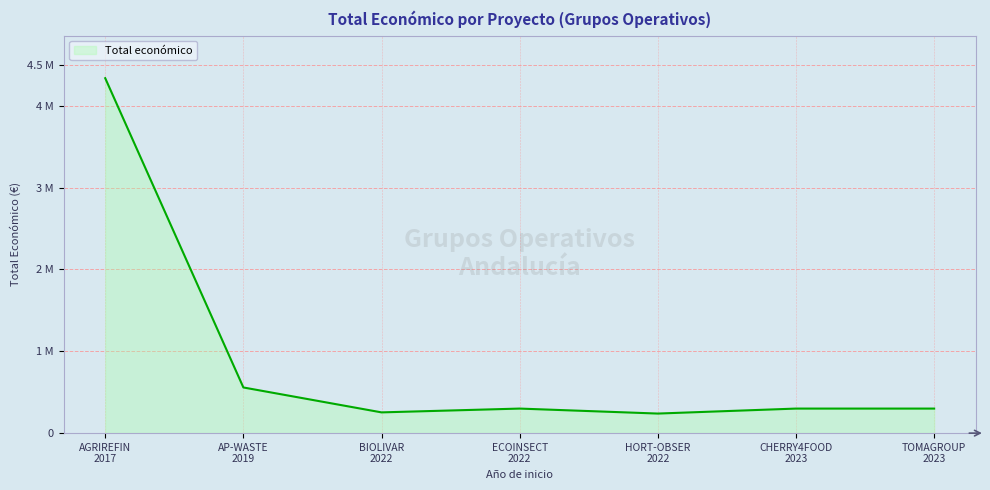

What is the sum of all values?

6288171